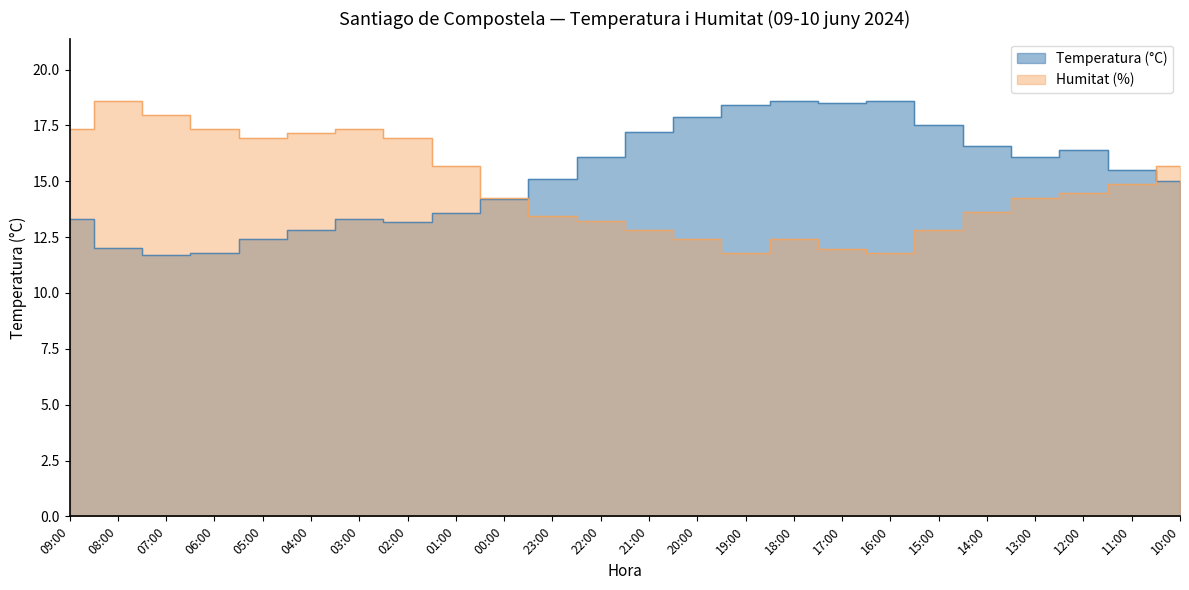

Which has a higher value, 13:00 or 02:00?

13:00